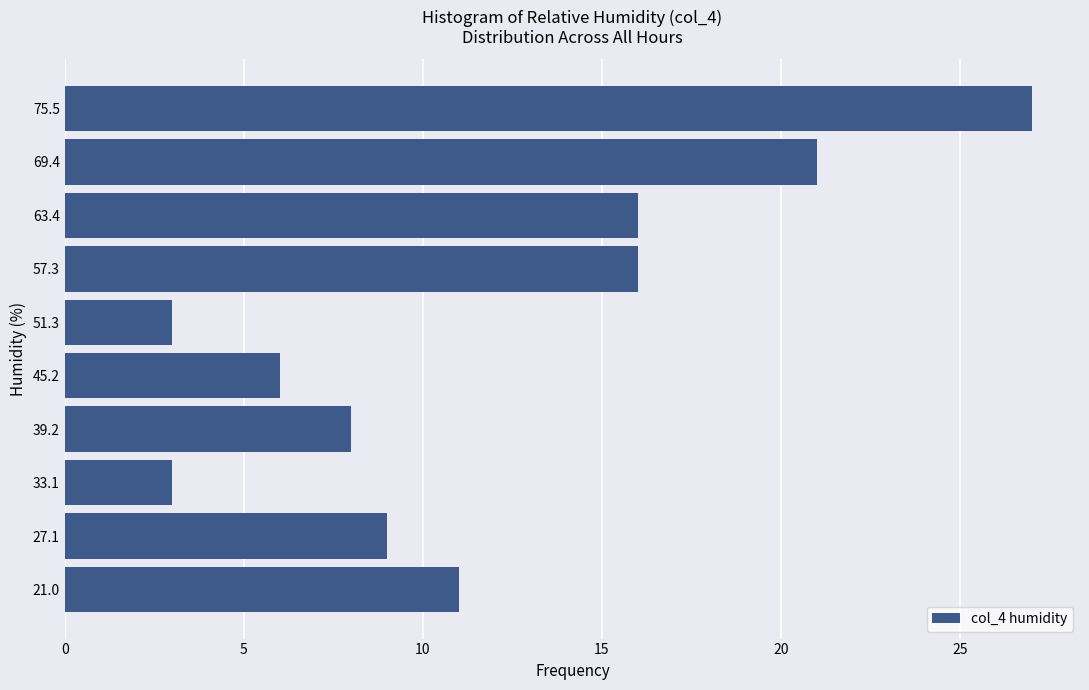

Reading bottom to top, transcribe this chart: for each bar, give the range it covers on the y-axis and its length. Neither the bar edges nor the lengths are printed on the chart, so give them approximately, as read against the axes.

18 to 24: 11
24 to 30: 9
30 to 36: 3
36 to 42: 8
42 to 48: 6
48 to 54: 3
54 to 60: 16
60 to 66: 16
66 to 72: 21
72 to 79: 27